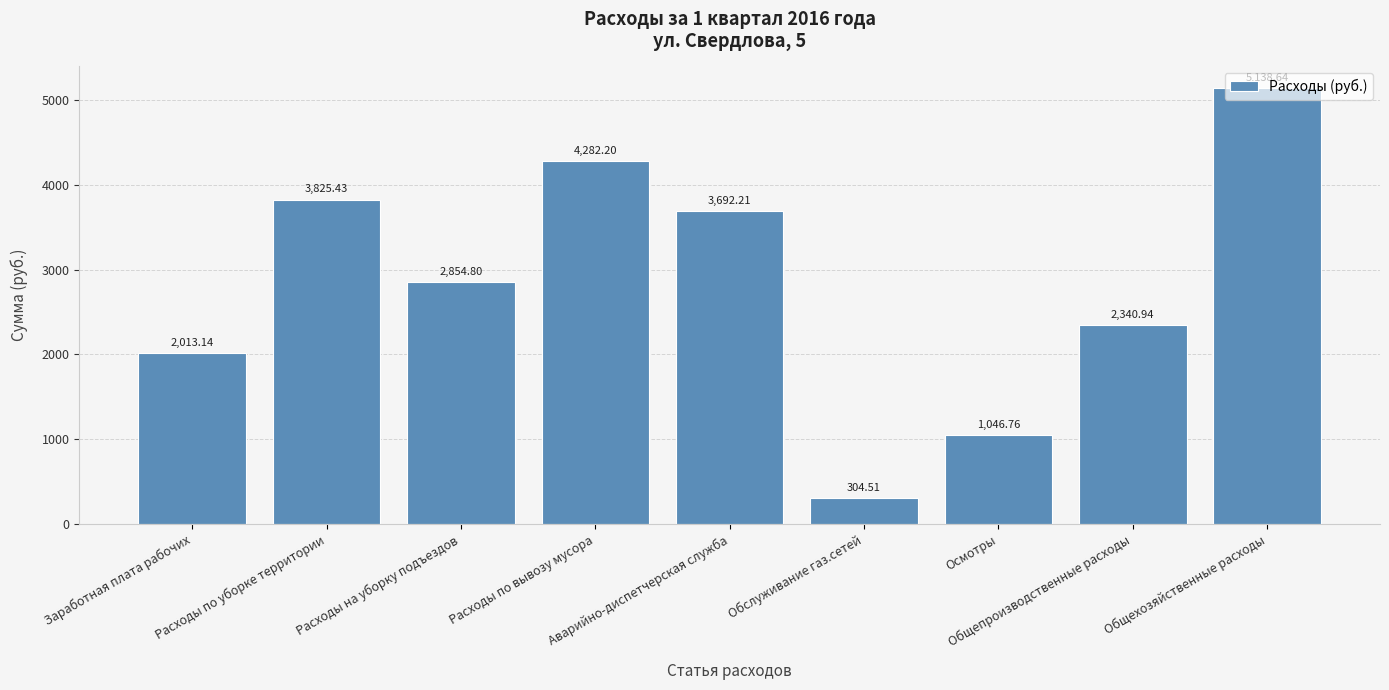

Reading left to right, what are all the values shown in this chart?

2013.1	3825.4	2854.8	4282.2	3692.2	304.5	1046.8	2340.9	5138.6